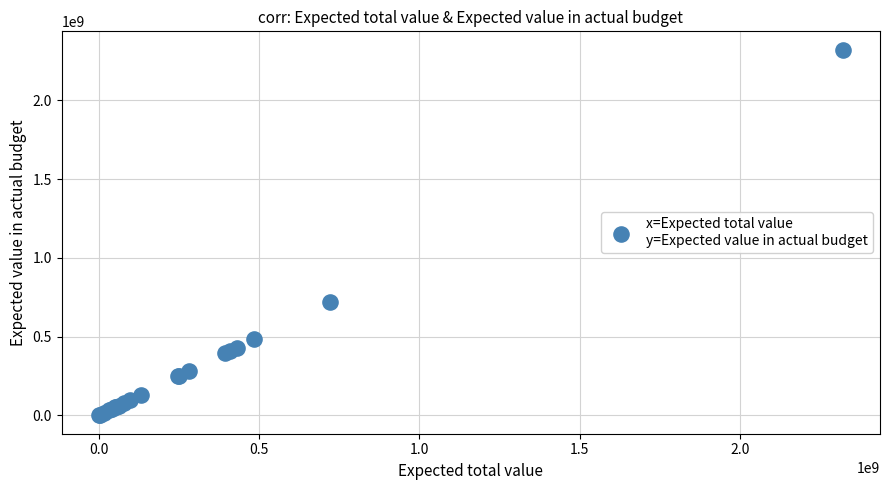

What Y value in the scatter plot is closest to 1160419090?

721790037